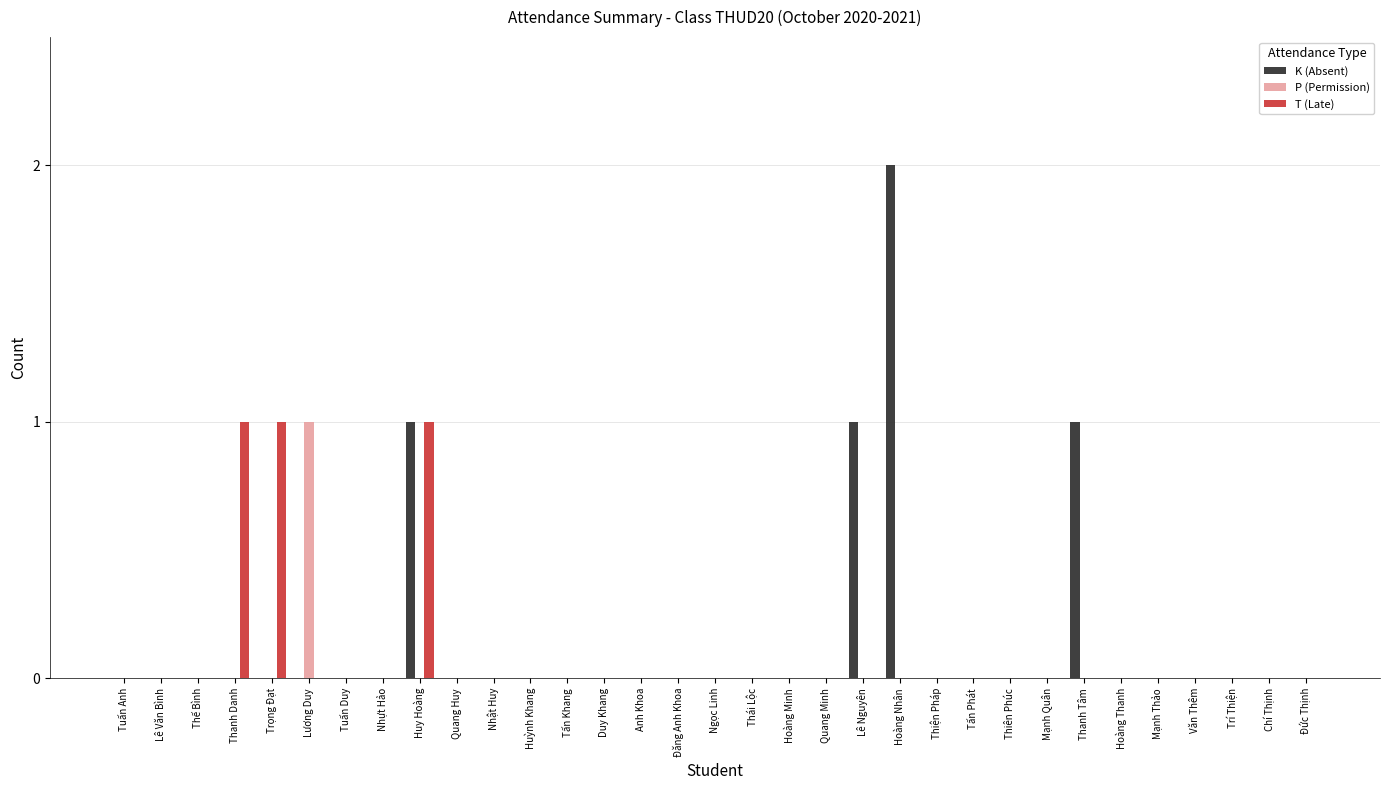

Which category has the highest value across all series?

Hoàng Nhân